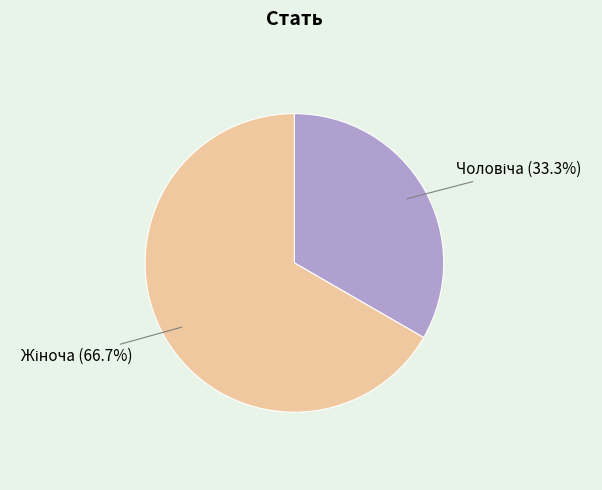

Is there any slice that represents more than half of the pie?

Yes